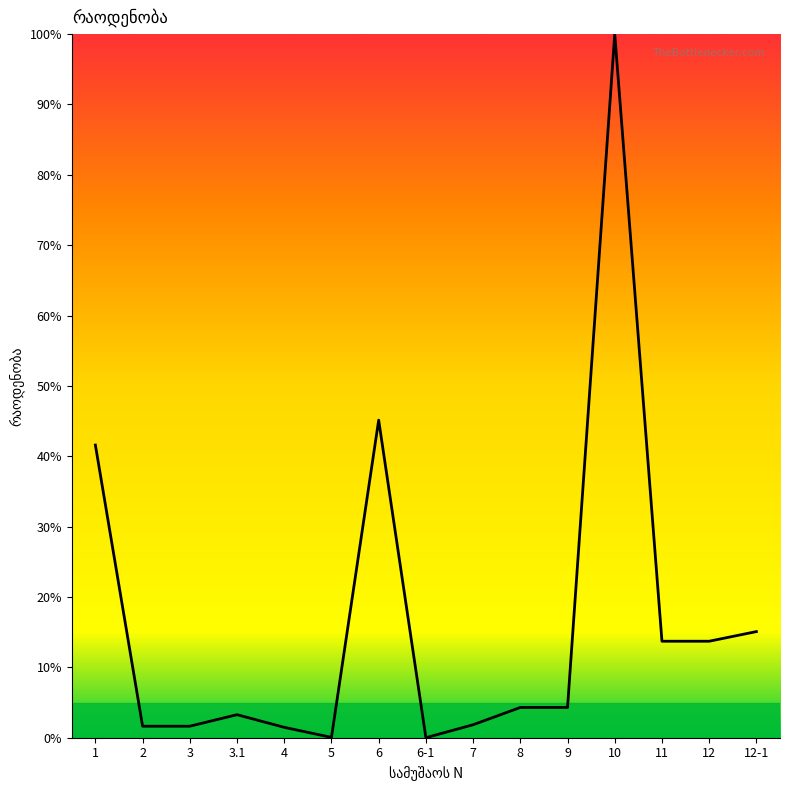

What is the change in value from 8 to 11?

+9.4